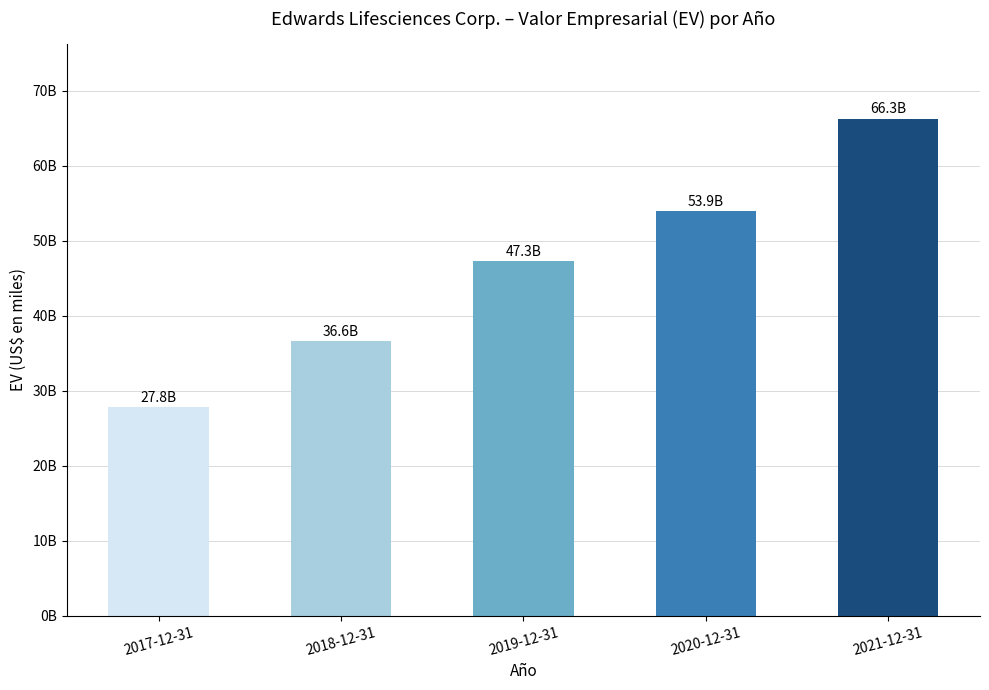

What is the approximate value at 2020-12-31, to the nearest 10?

53931480